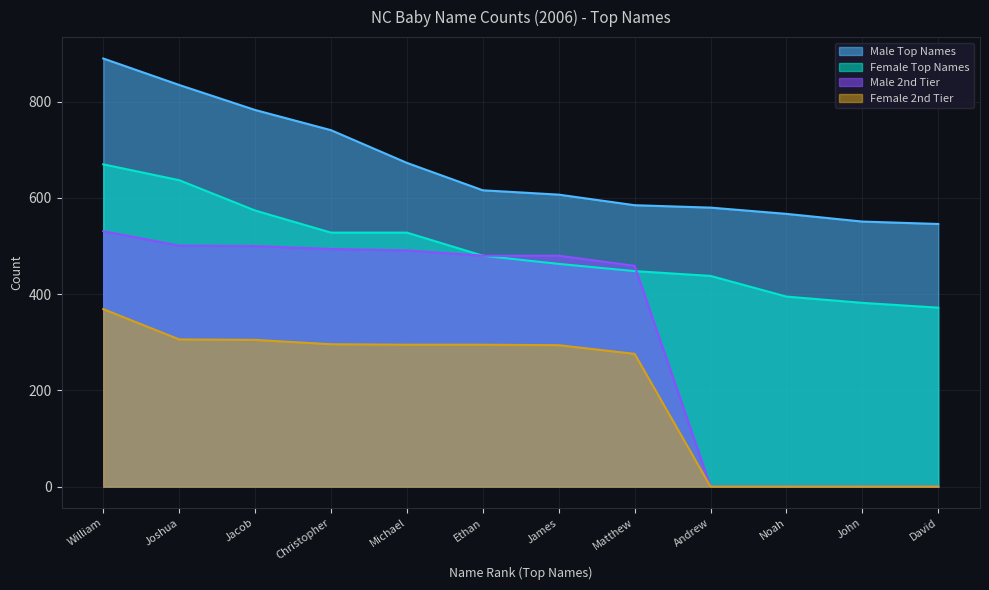

True or false: Female 2nd Tier and Male Top Names intersect in this chart.

False